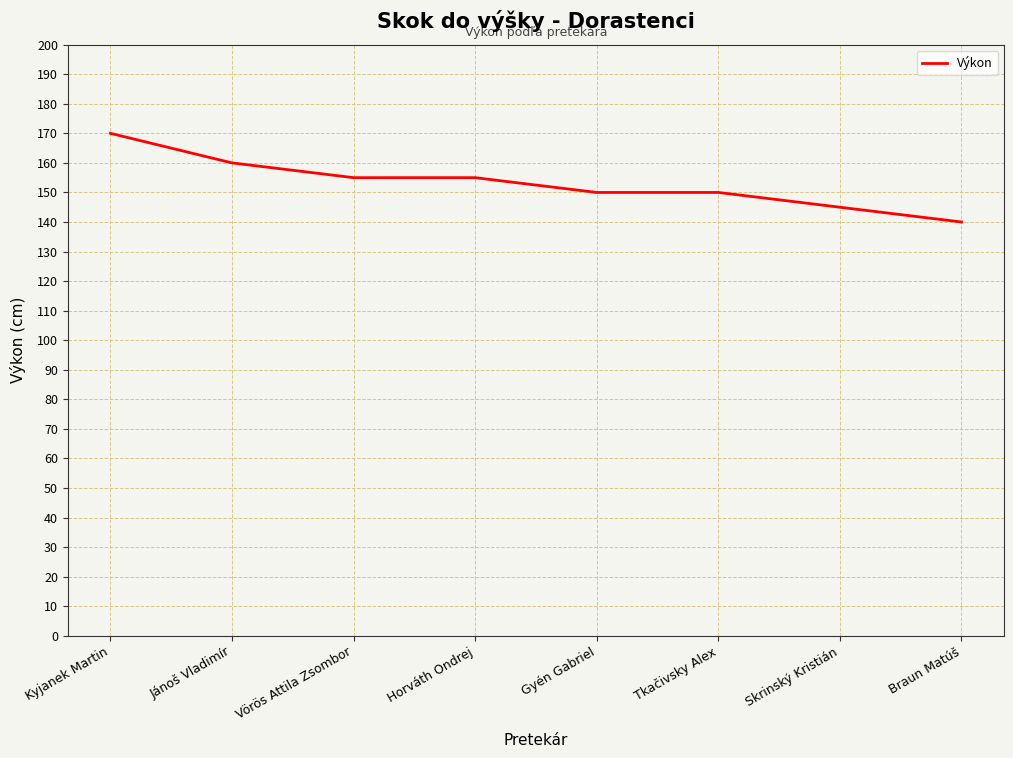

The chart shows a value of 57 at Gyén Gabriel. True or false?

False